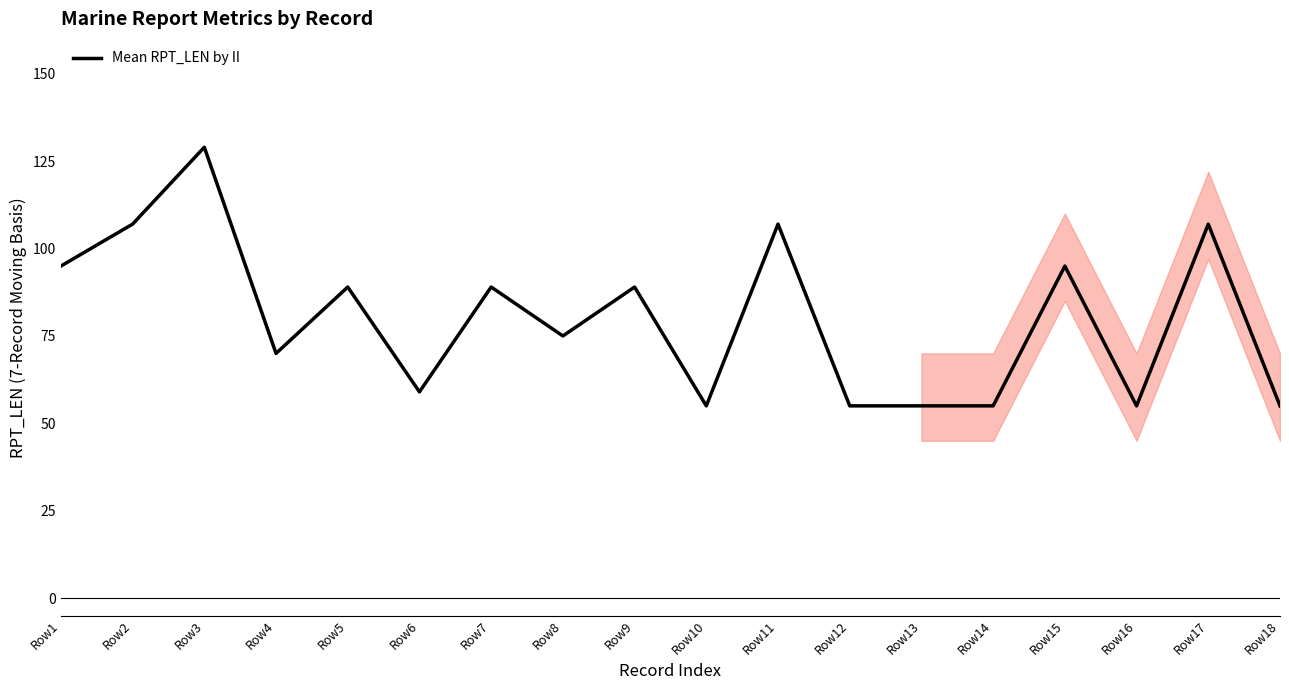

What is the smallest value displayed?

55